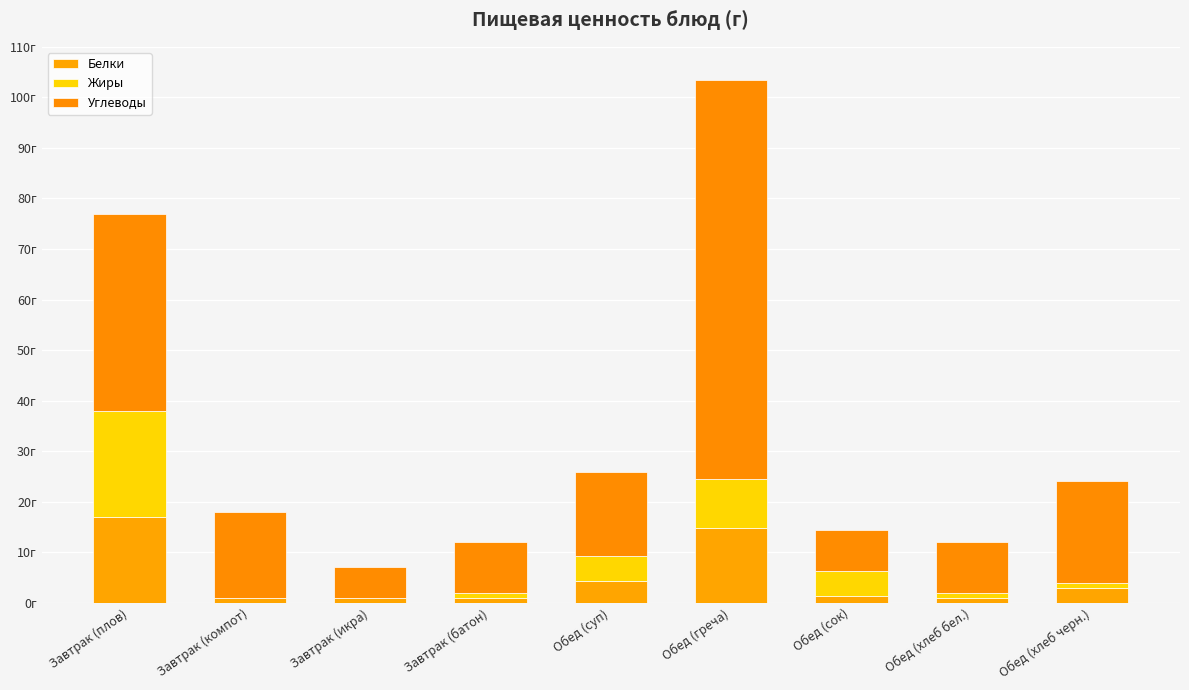

Does the chart contain stacked bars?

Yes